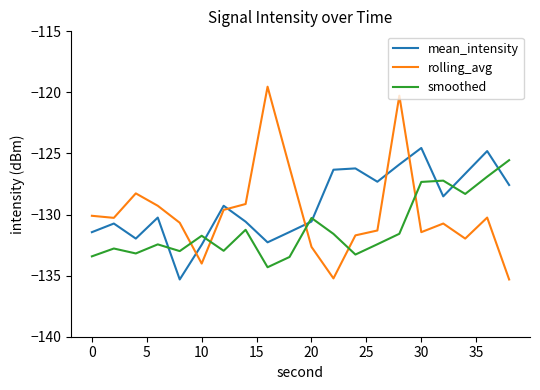

What is the difference between the maximum and minimum values in the smoothed series?

8.8